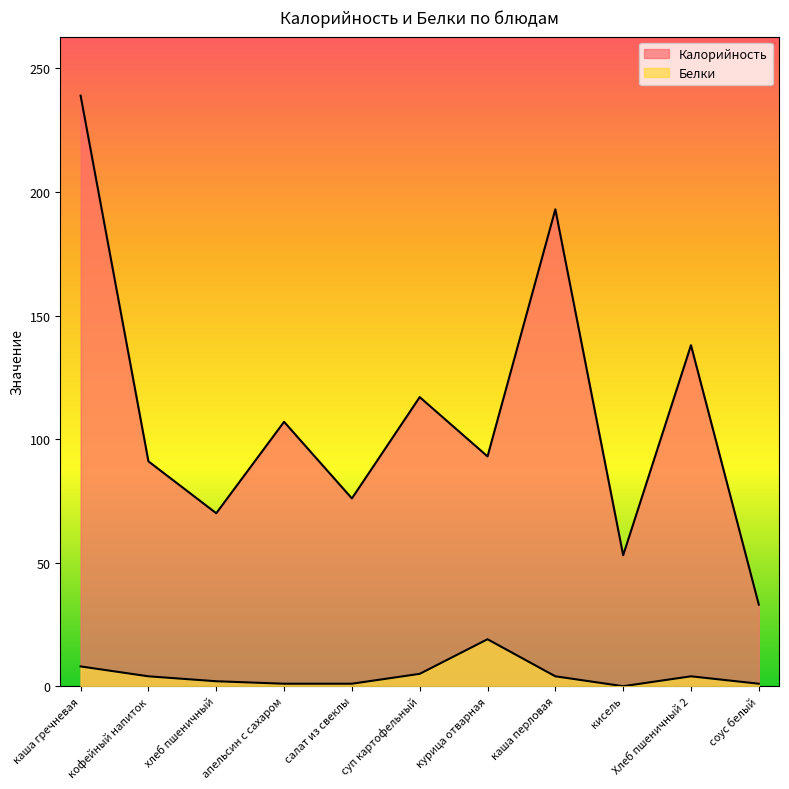

At which label does Белки first exceed 4?

каша гречневая